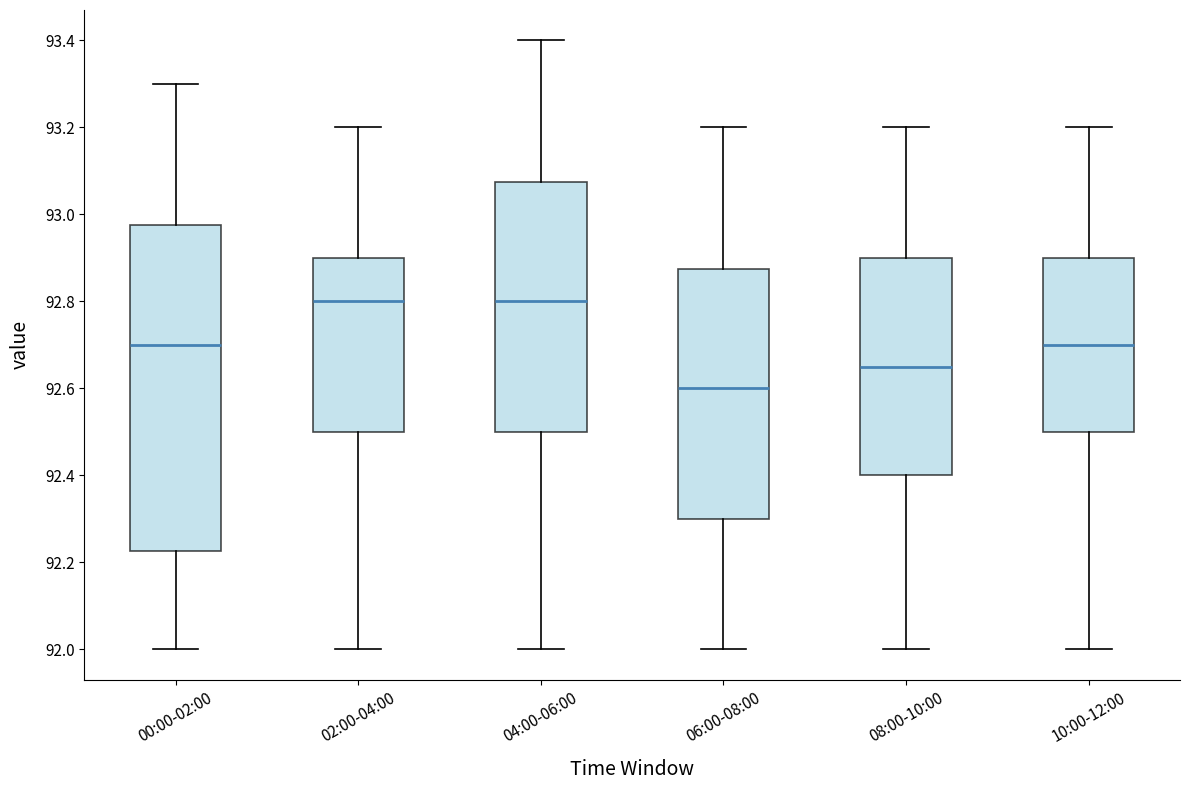

Reading left to right, transcribe this box plot: for each box, give where its median line is, the range the box spans, and where its two whiskers end, as read against the y-axis. The values are not printed on the chart, so give them approximately, as read against the axis.

00:00-02:00: median 92.70, box 92.22 to 92.98, whiskers 92.00 to 93.30
02:00-04:00: median 92.80, box 92.50 to 92.90, whiskers 92.00 to 93.20
04:00-06:00: median 92.80, box 92.50 to 93.08, whiskers 92.00 to 93.40
06:00-08:00: median 92.60, box 92.30 to 92.88, whiskers 92.00 to 93.20
08:00-10:00: median 92.66, box 92.40 to 92.90, whiskers 92.00 to 93.20
10:00-12:00: median 92.70, box 92.50 to 92.90, whiskers 92.00 to 93.20